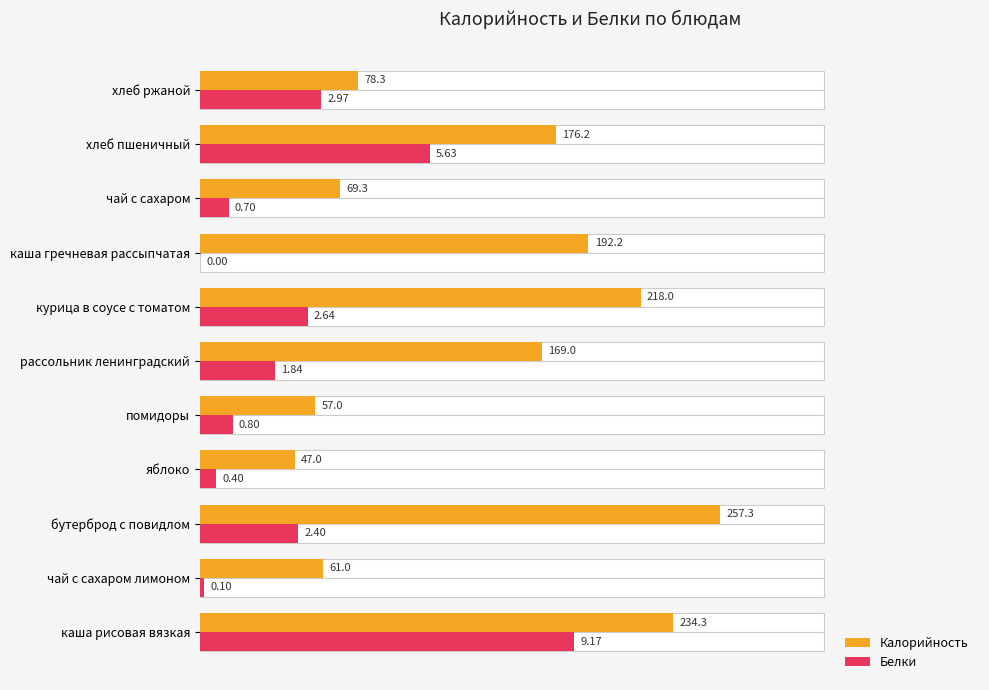

Is it true that Белки equals 5.1 at помидоры?

False